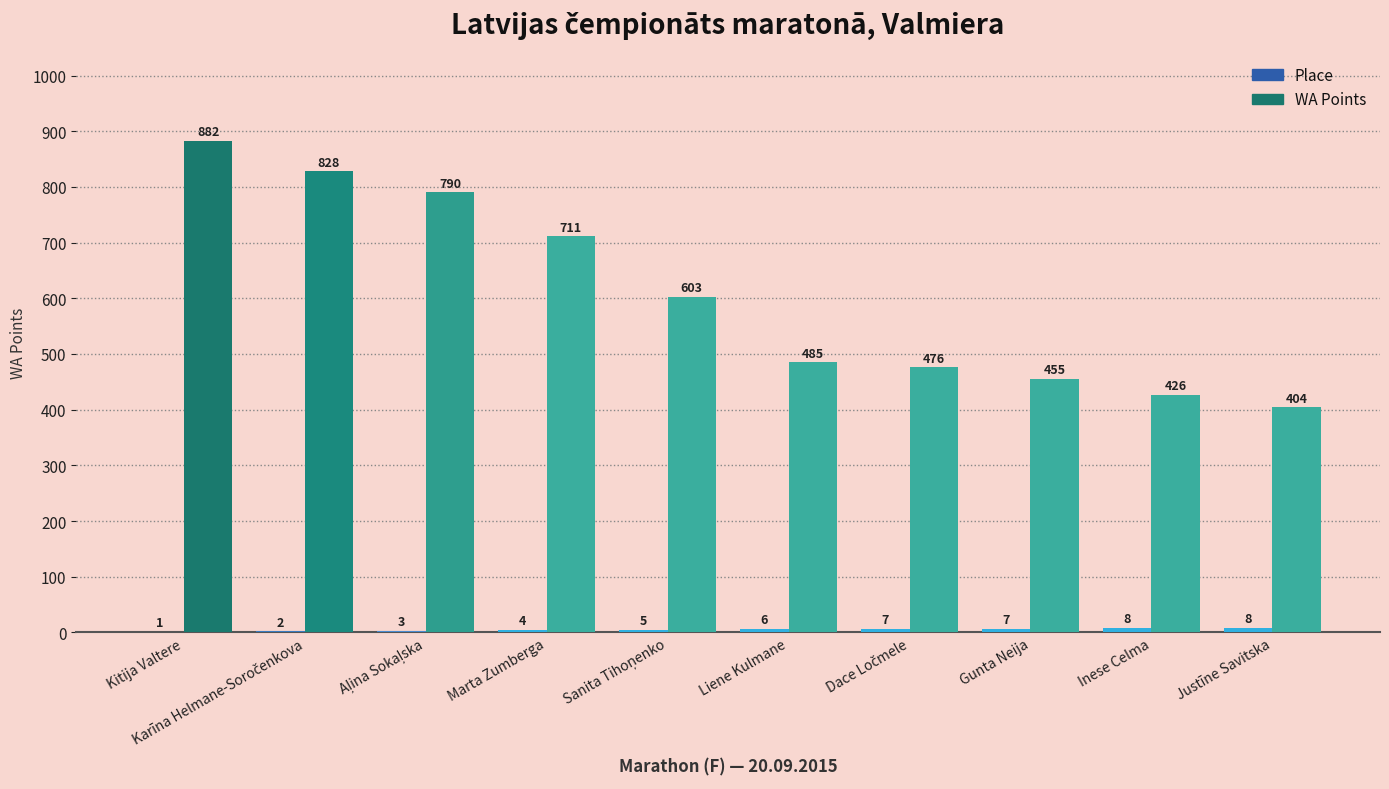

The WA Points series shows 404 at Justīne Savitska. True or false?

True